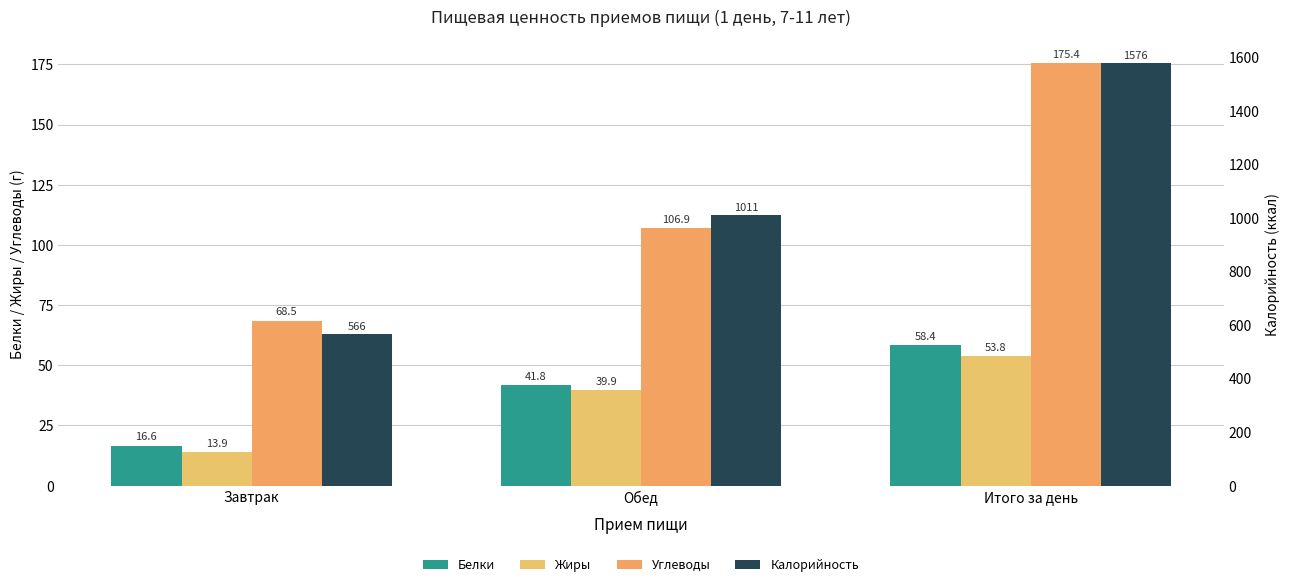

What is the sum of all Белки values?

116.8